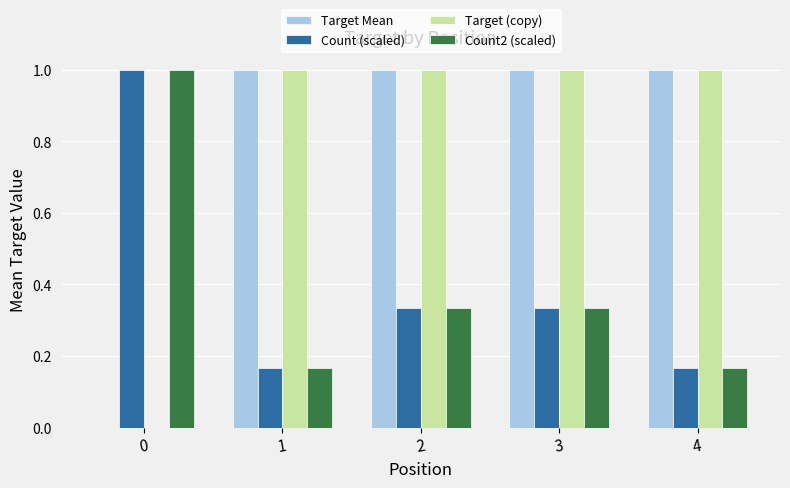

What is the spread (max minus min) of values at 3?

0.7